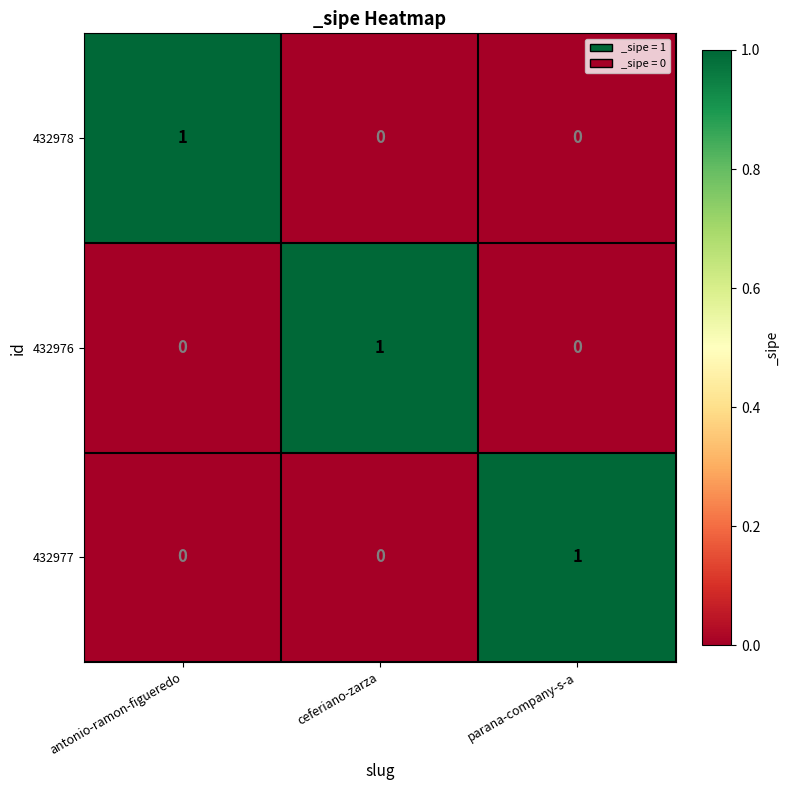

Reading left to right, what are all the values shown in this chart?

432978: 1	0	0
432976: 0	1	0
432977: 0	0	1